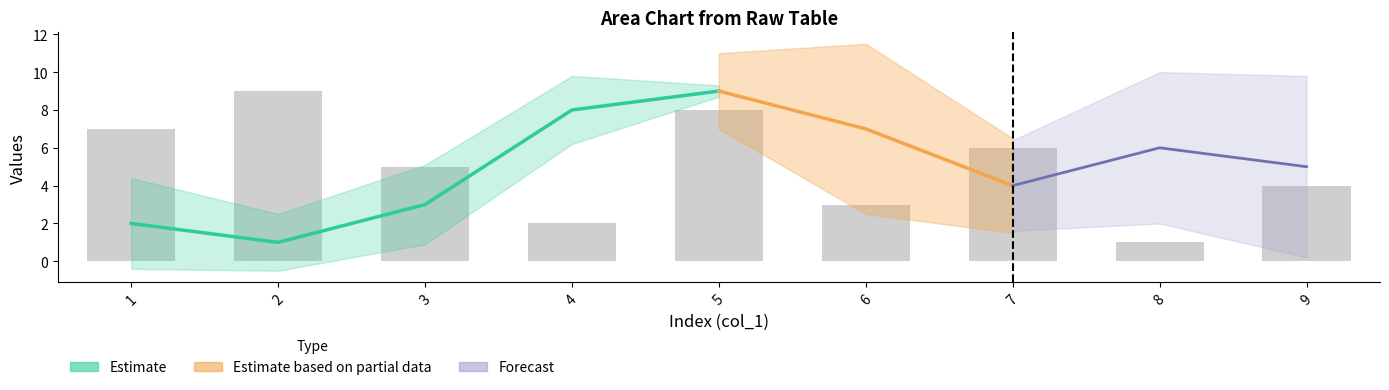

Does the chart contain stacked bars?

No